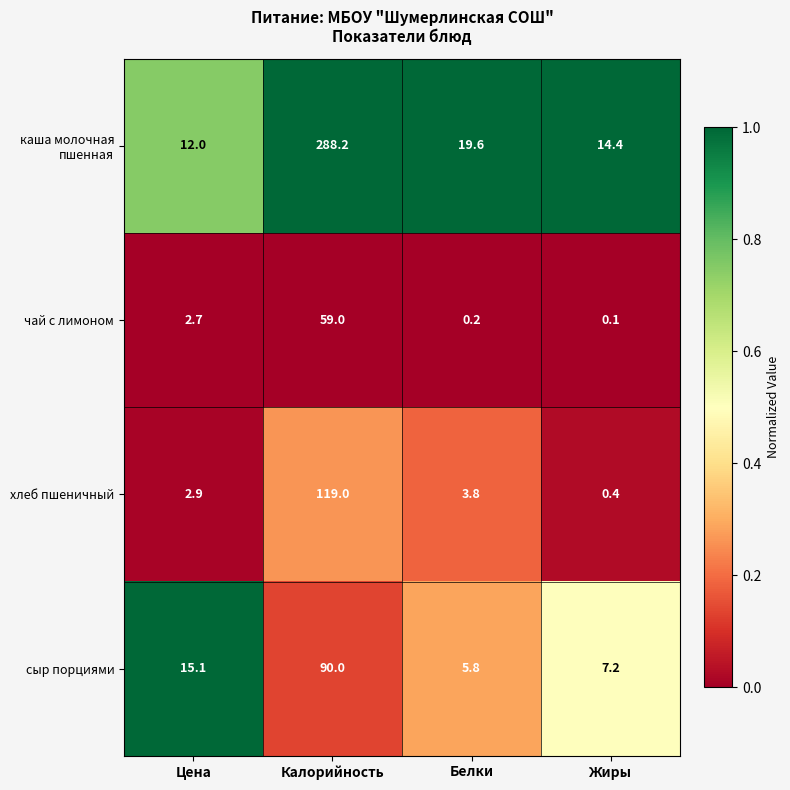

What is the minimum value for хлеб пшеничный?

0.4